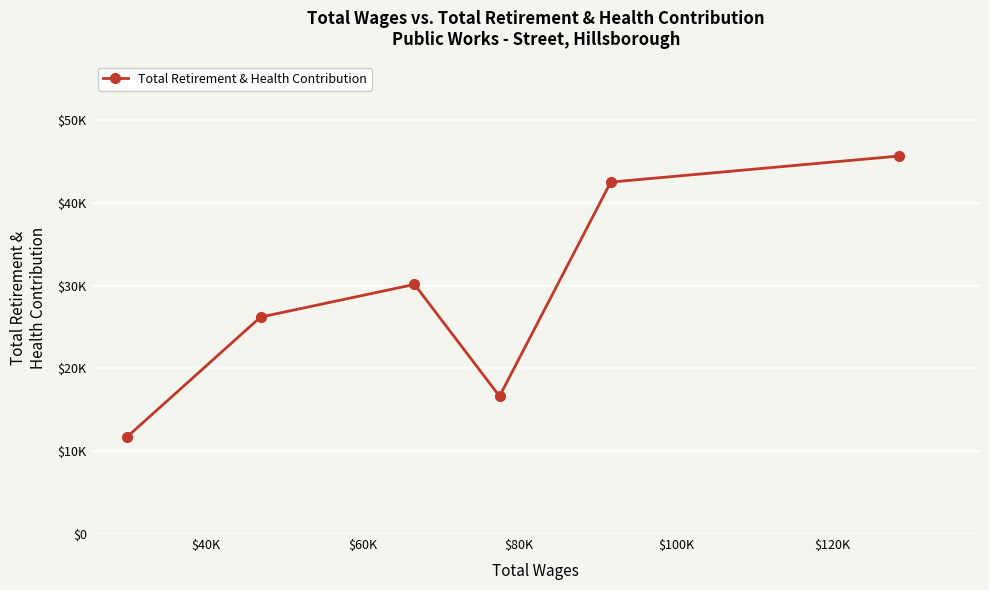

Is this an area chart (filled region under the line)?

No